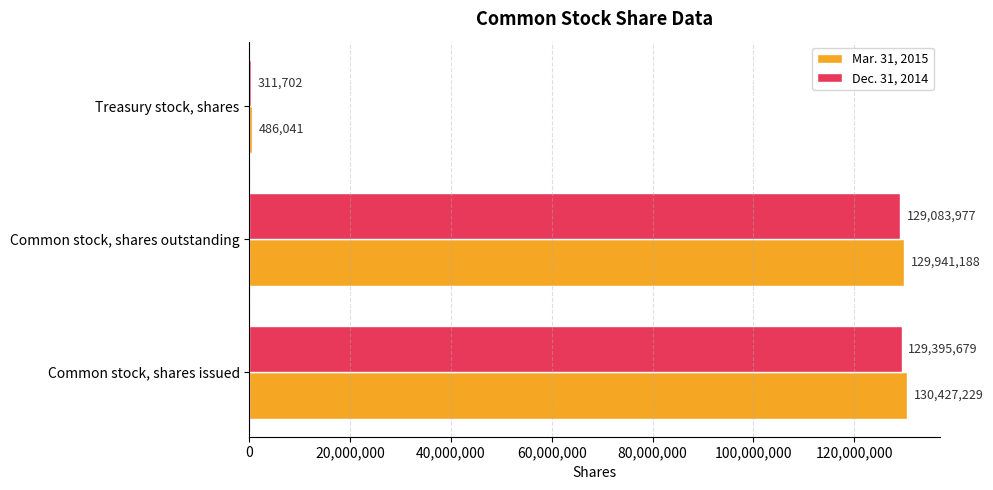

The Dec. 31, 2014 series shows 311702 at Treasury stock, shares. True or false?

True